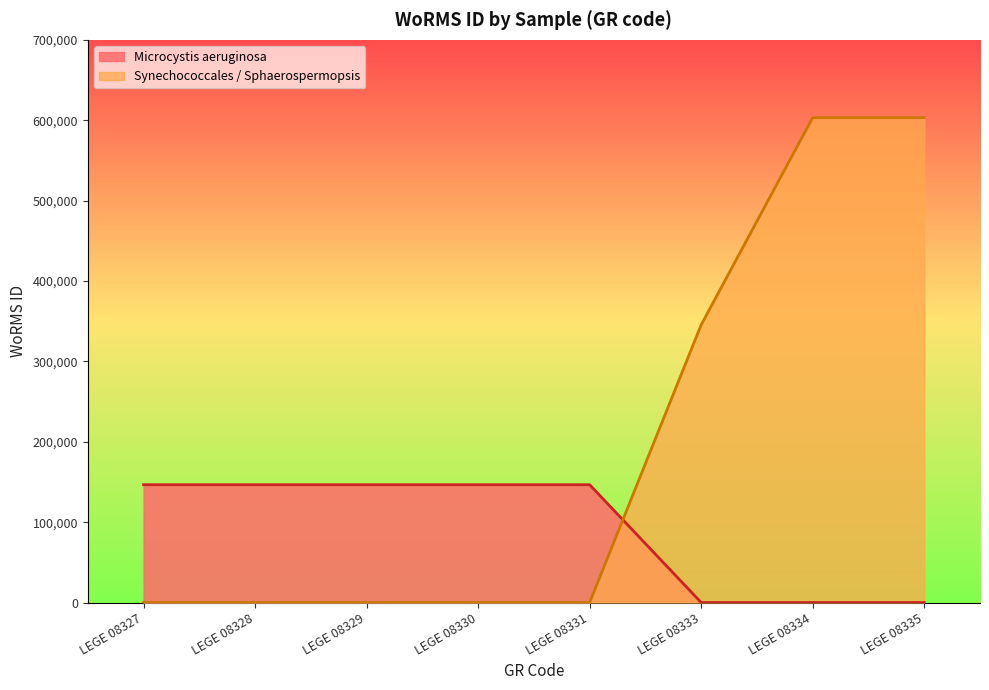

What is the total value across all series at LEGE 08330?

146558